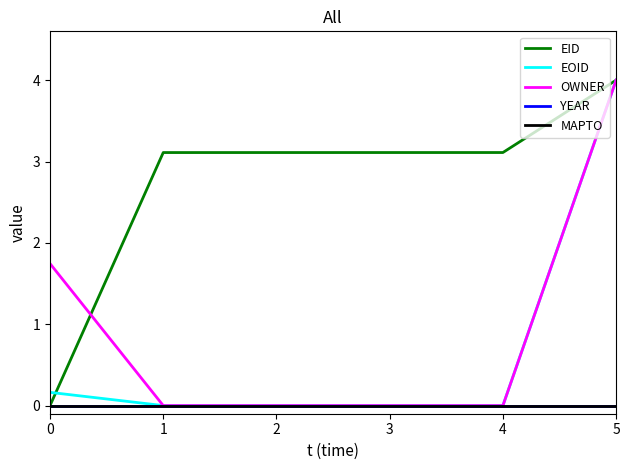

Which category has the highest value across all series?

5